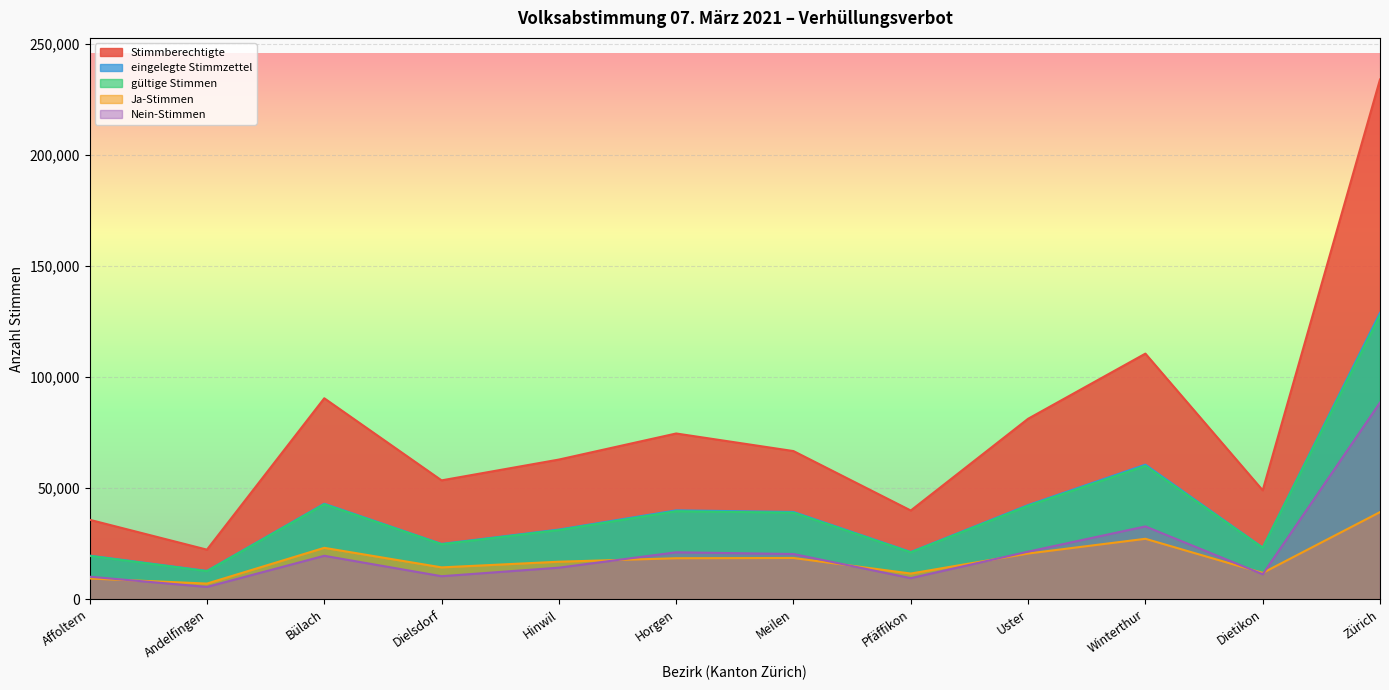

At which category does gültige Stimmen reach its first local valley?

Andelfingen